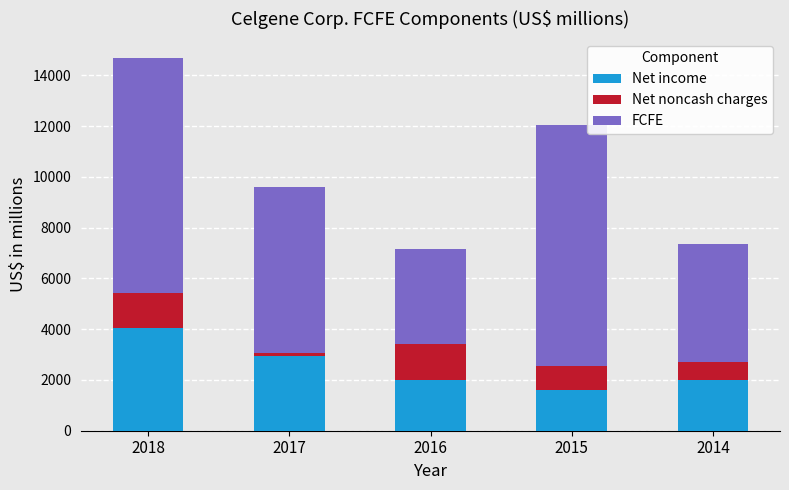

What is the minimum value for Net income?

1602